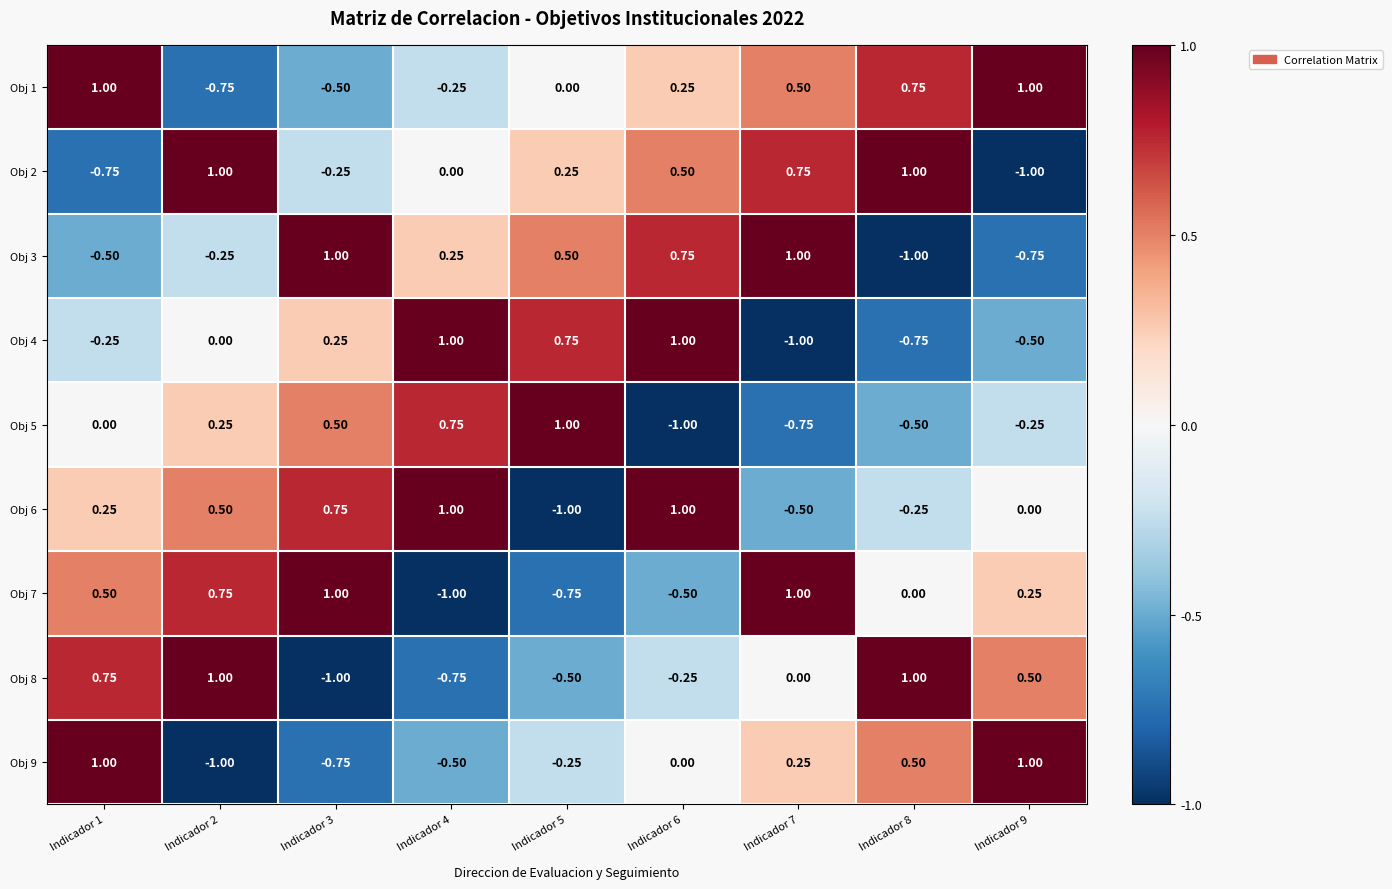

Which series changed the most between Indicador 6 and Indicador 7?

Obj 4